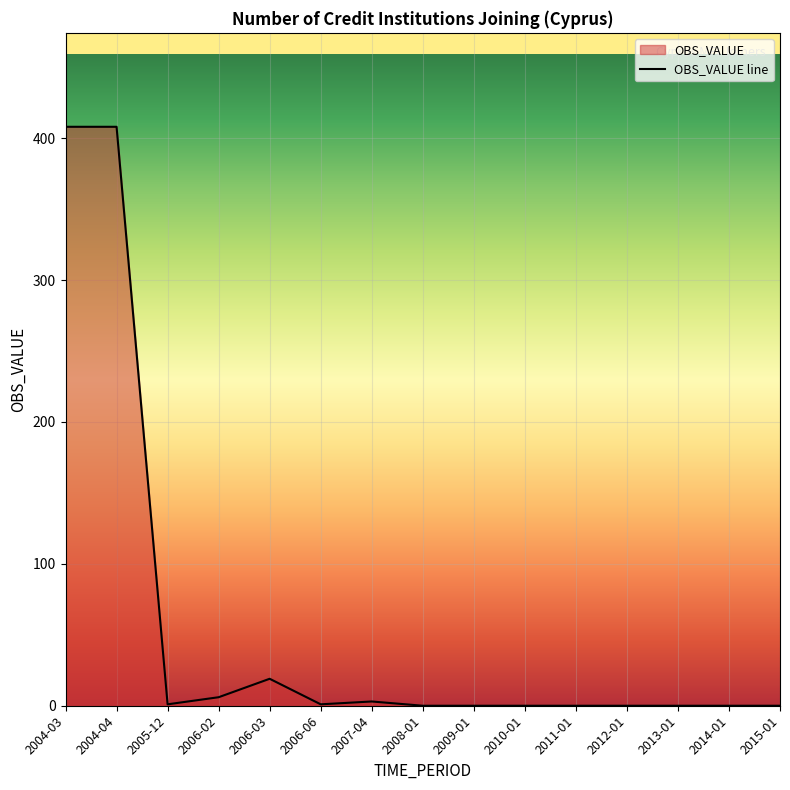

What is the sum of all values?

846